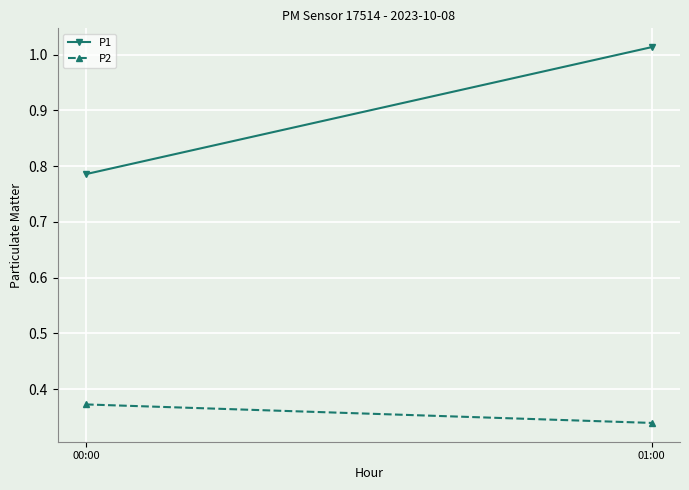

At which label does P2 reach its peak?

00:00